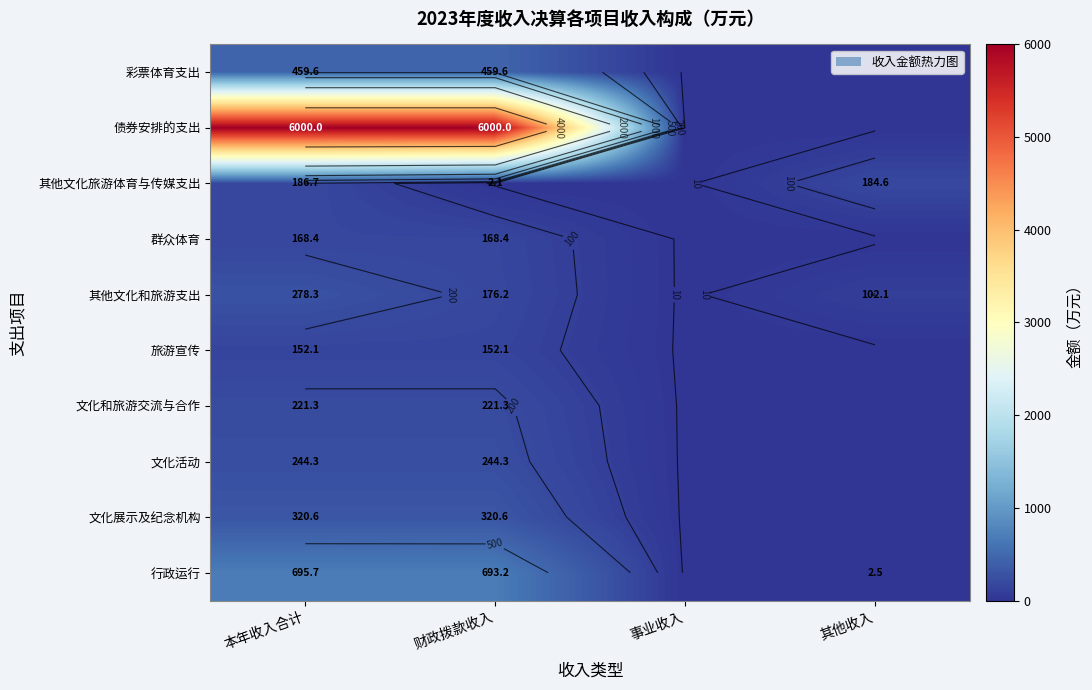

List the series in order of their peak value, lowest first.

旅游宣传, 群众体育, 其他文化旅游体育与传媒支出, 文化和旅游交流与合作, 文化活动, 其他文化和旅游支出, 文化展示及纪念机构, 彩票体育支出, 行政运行, 债券安排的支出